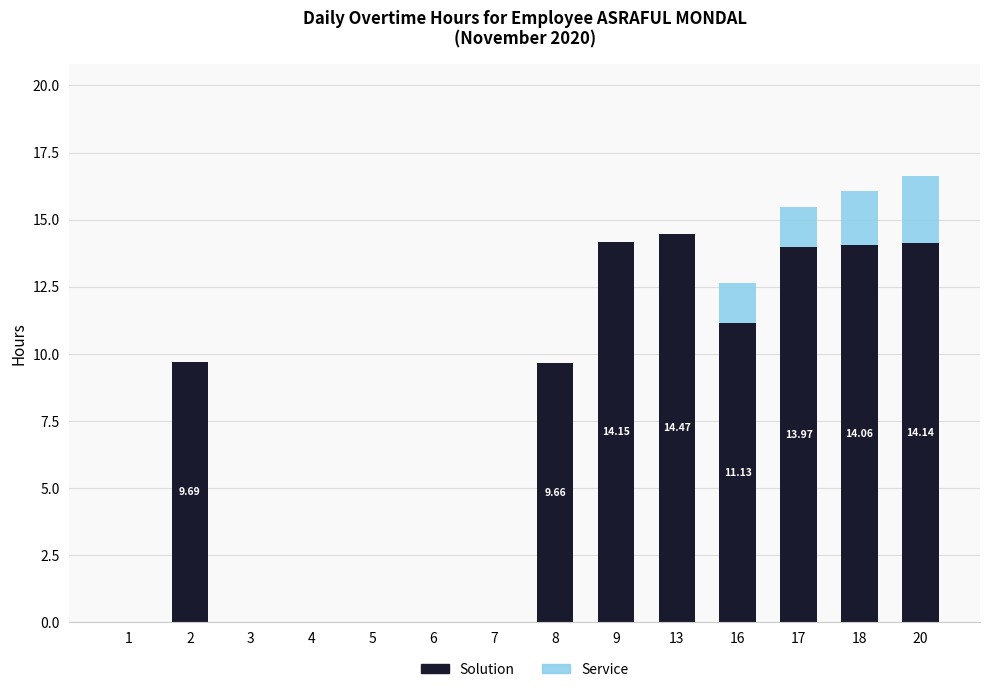

Are the bars grouped side by side (vs. stacked)?

No